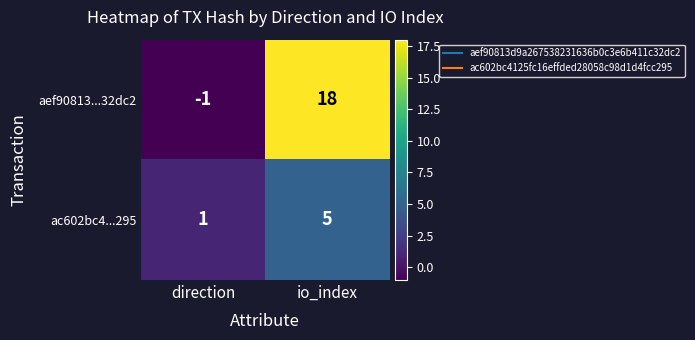

Rank the series by their average value, from lowest to highest.

ac602bc4...295, aef90813...32dc2